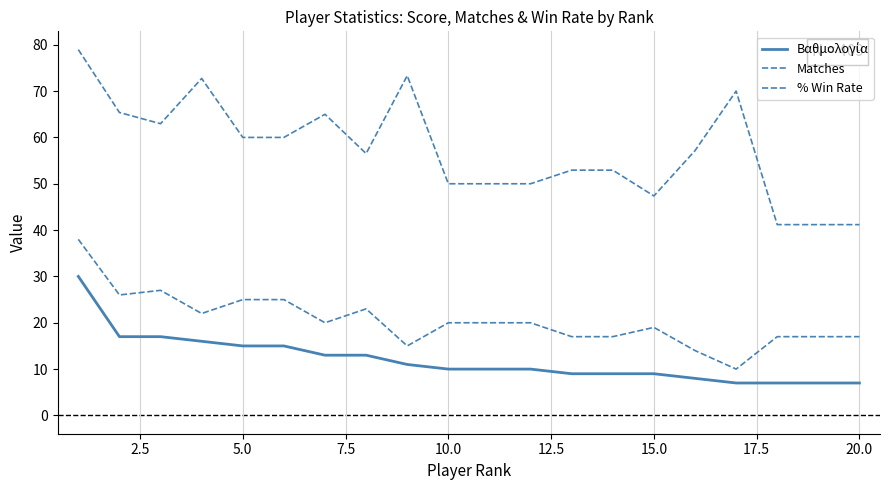

What is the sum of all Matches values?

409.0